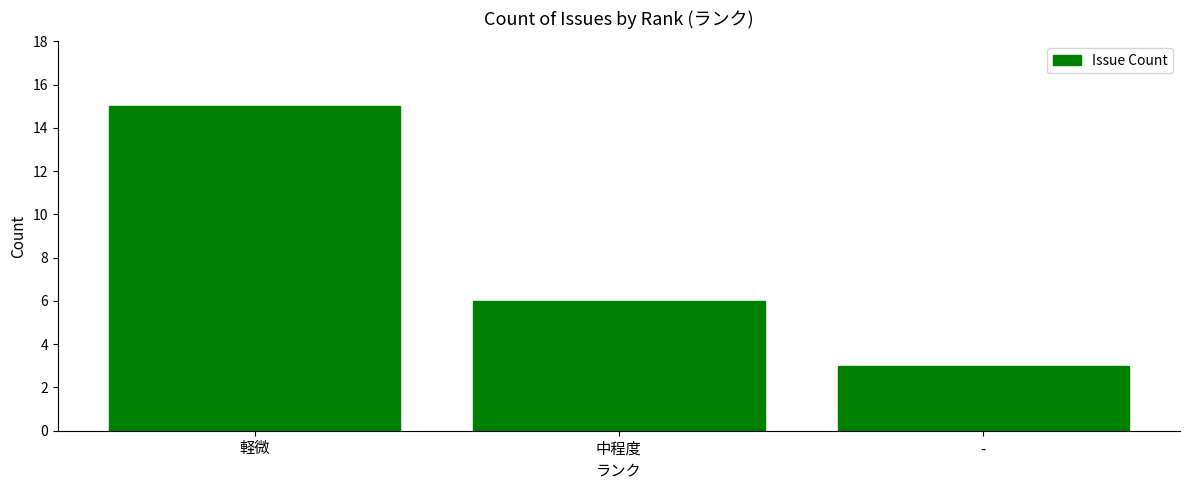

List the labels in order of value, largest first.

軽微, 中程度, -